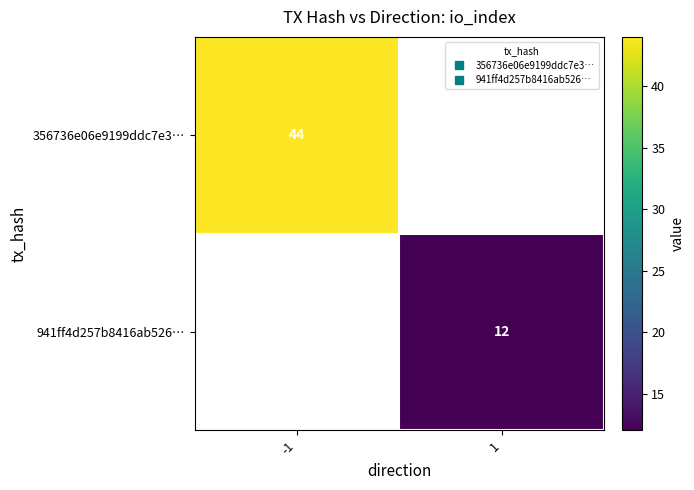

At which label does 941ff4d257b8416ab526… reach its minimum?

-1